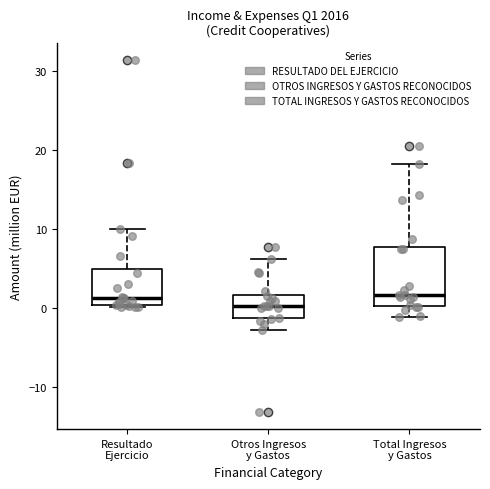

Reading left to right, read every box against the y-axis: the position of its median line, the range the box covers, and the ends of its whiskers. The values are not printed on the chart, so give them approximately, as read against the axis.

Resultado Ejercicio: median 1, box 0 to 5, whiskers 0 (just below the box's lower edge) to 10
Otros Ingresos y Gastos: median 0, box -1 to 2, whiskers -3 to 6
Total Ingresos y Gastos: median 2, box 0 to 8, whiskers -1 to 18